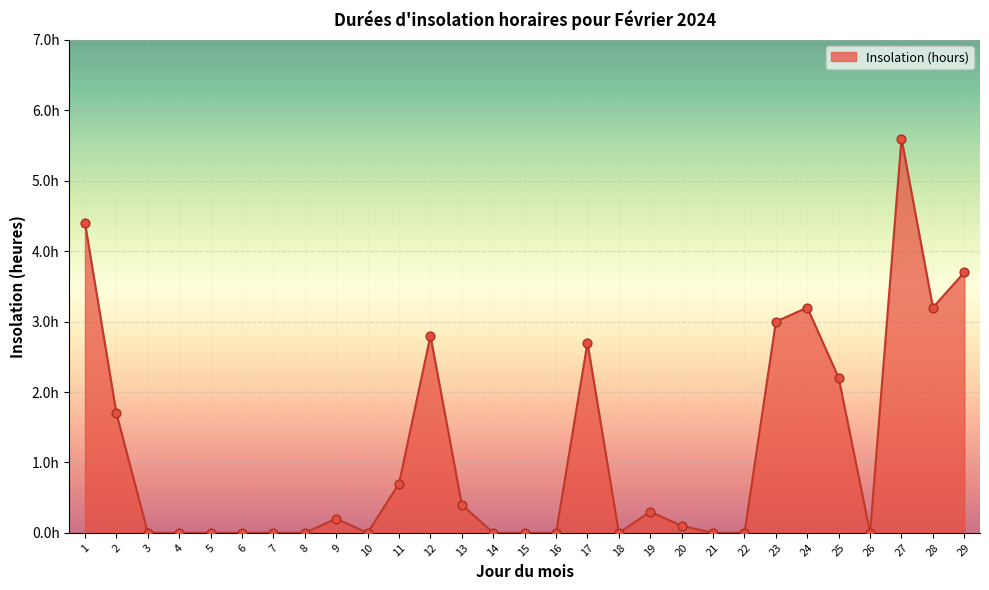

Does the chart have visible grid lines?

Yes